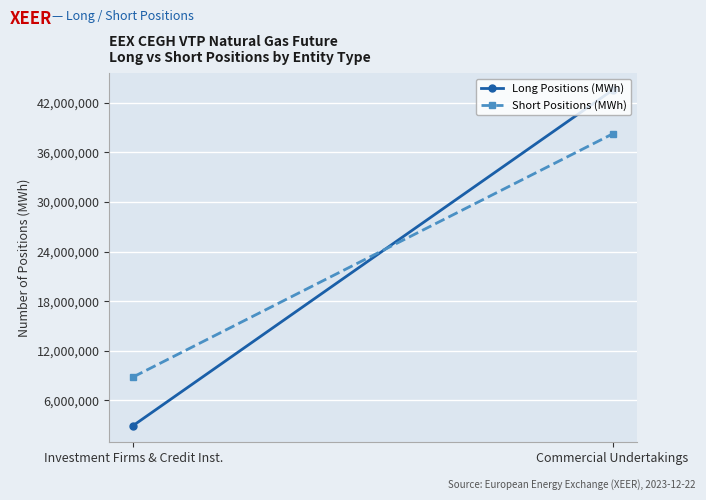

What is the label of the 1st point from the right?

Commercial Undertakings